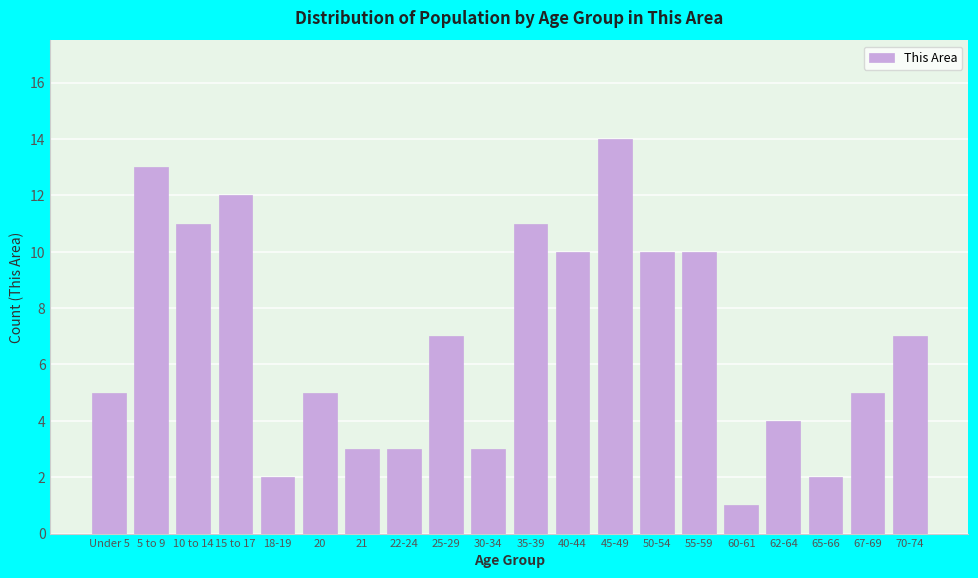

Reading left to right, list all the values displayed in this chart.

5	13	11	12	2	5	3	3	7	3	11	10	14	10	10	1	4	2	5	7